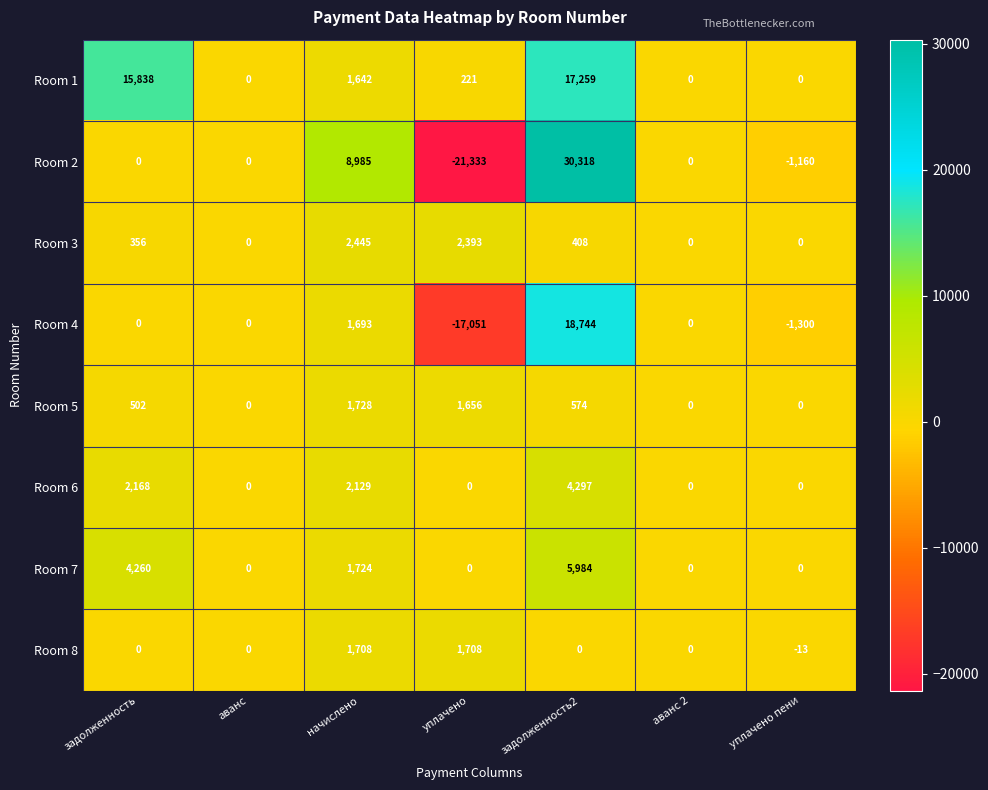

Which series has the widest spread of values?

Room 2